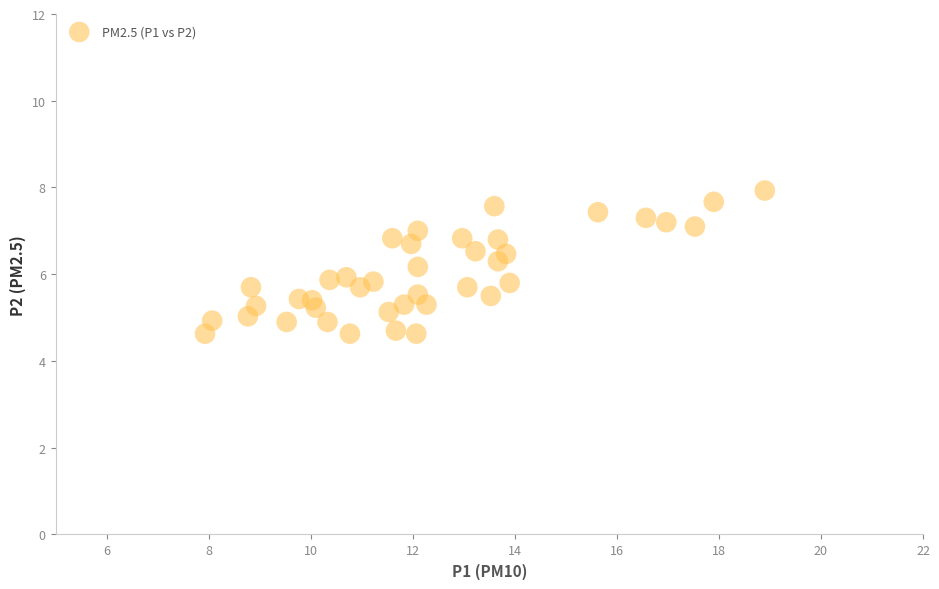

What is the range of Y values (max minus min)?

3.3